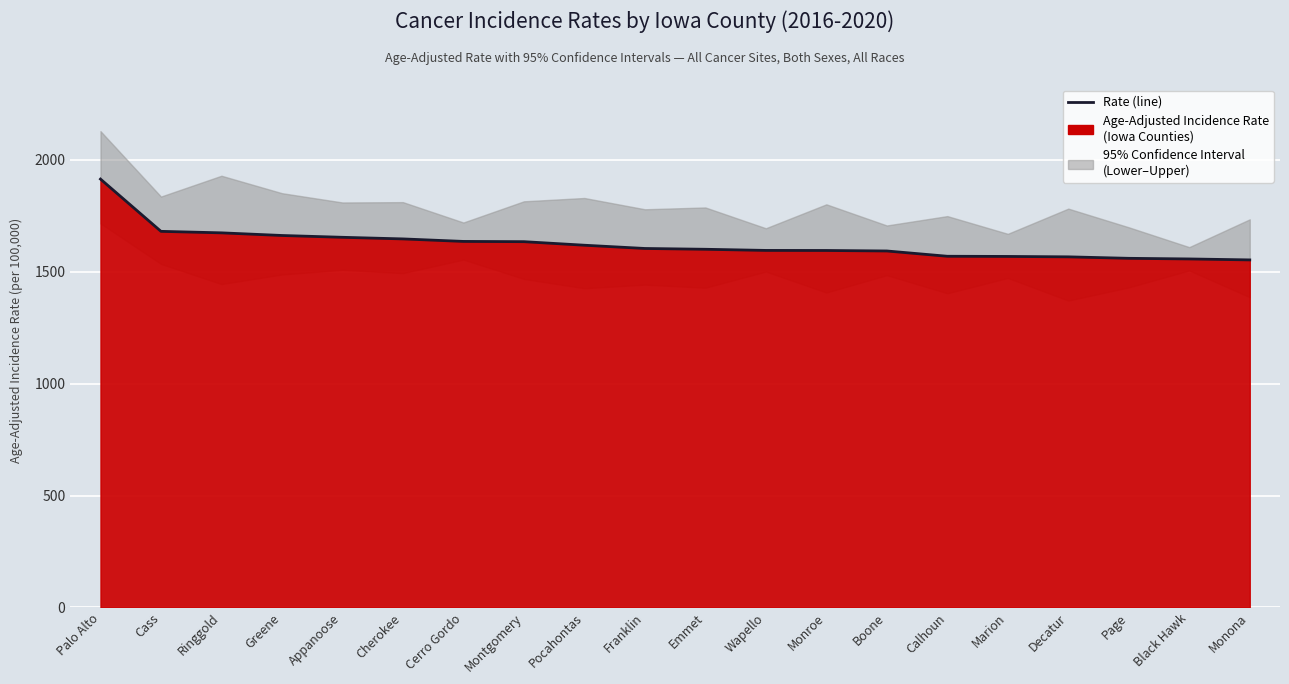

Which label corresponds to the largest value in the chart?

Palo Alto